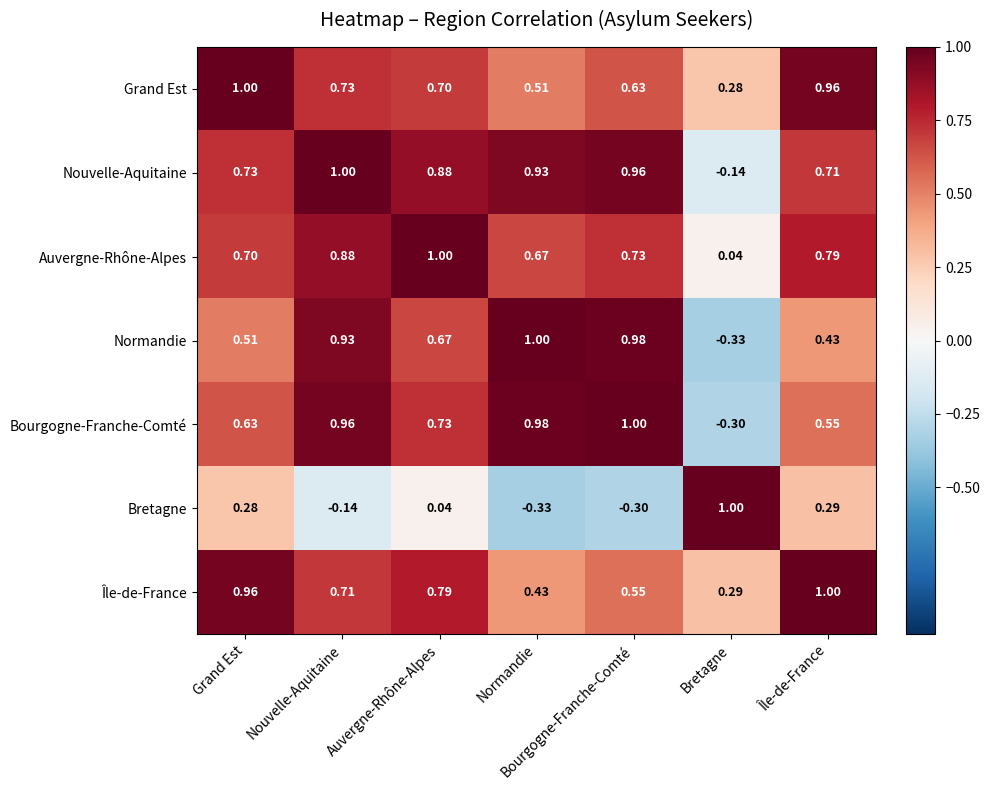

How many positive values does the Normandie series have?

6